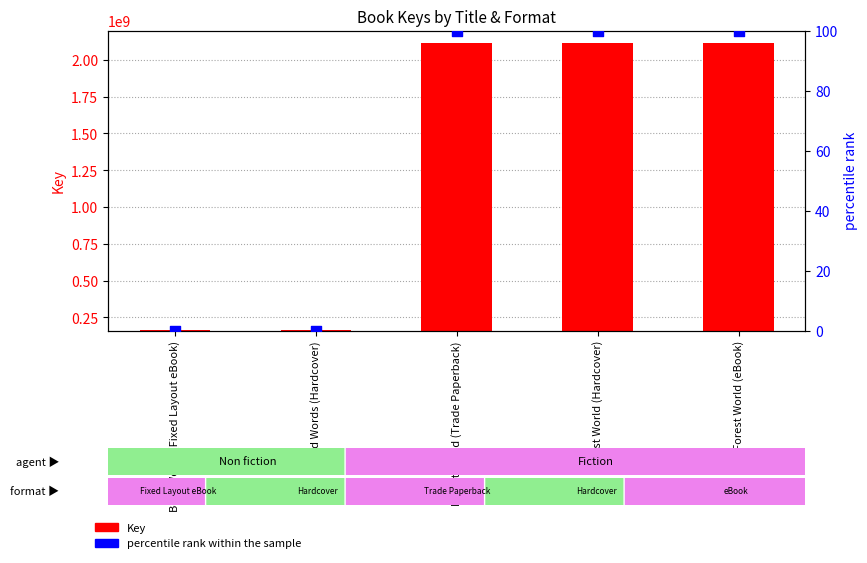

At how many categories does at least one series exceed 258719994?

3